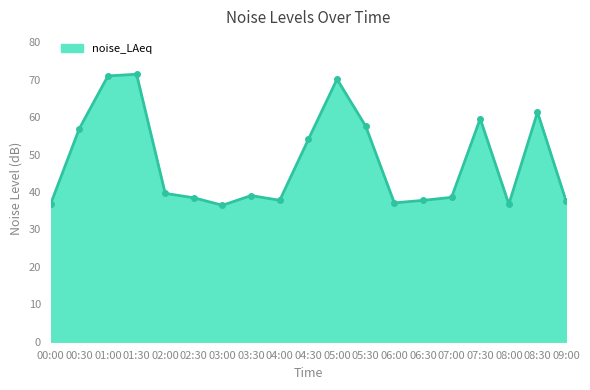

What is the difference between the values at 05:30 and 01:00?

13.4